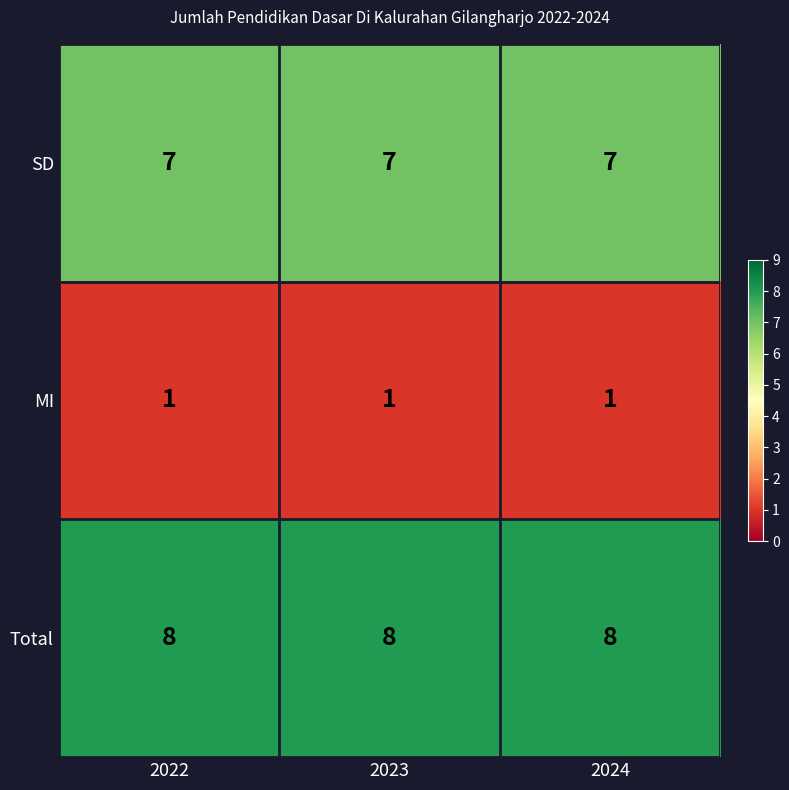

The value of Total at 2022 is 8. True or false?

True